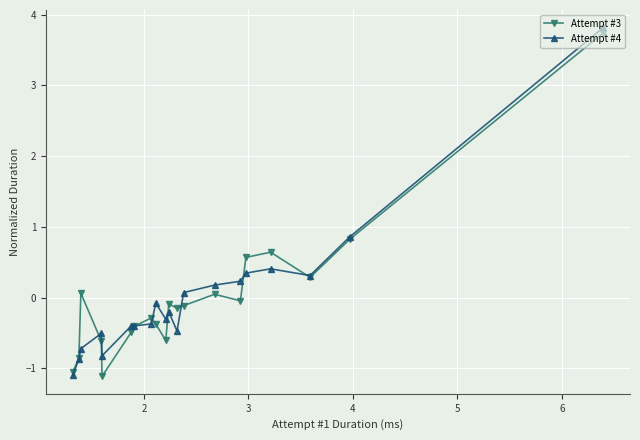

What is the lowest value of the Attempt #4 series?

-1.1